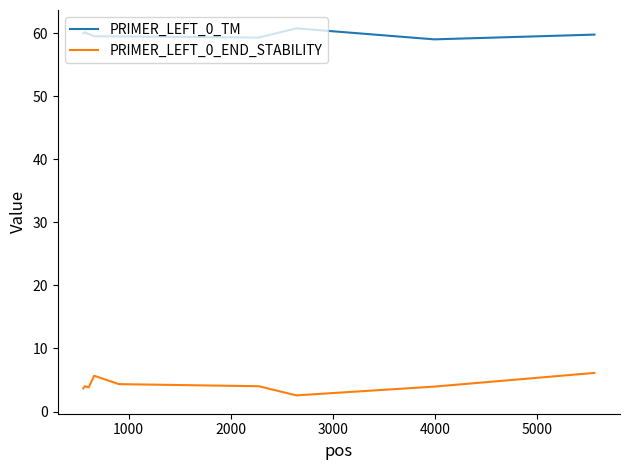

Which series has the largest total across all categories?

PRIMER_LEFT_0_TM